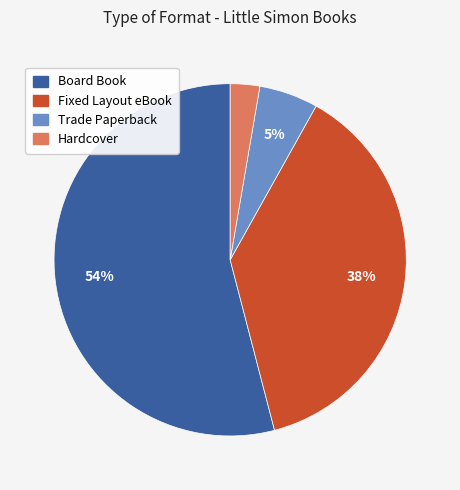

Count the number of slices in the pie.

4